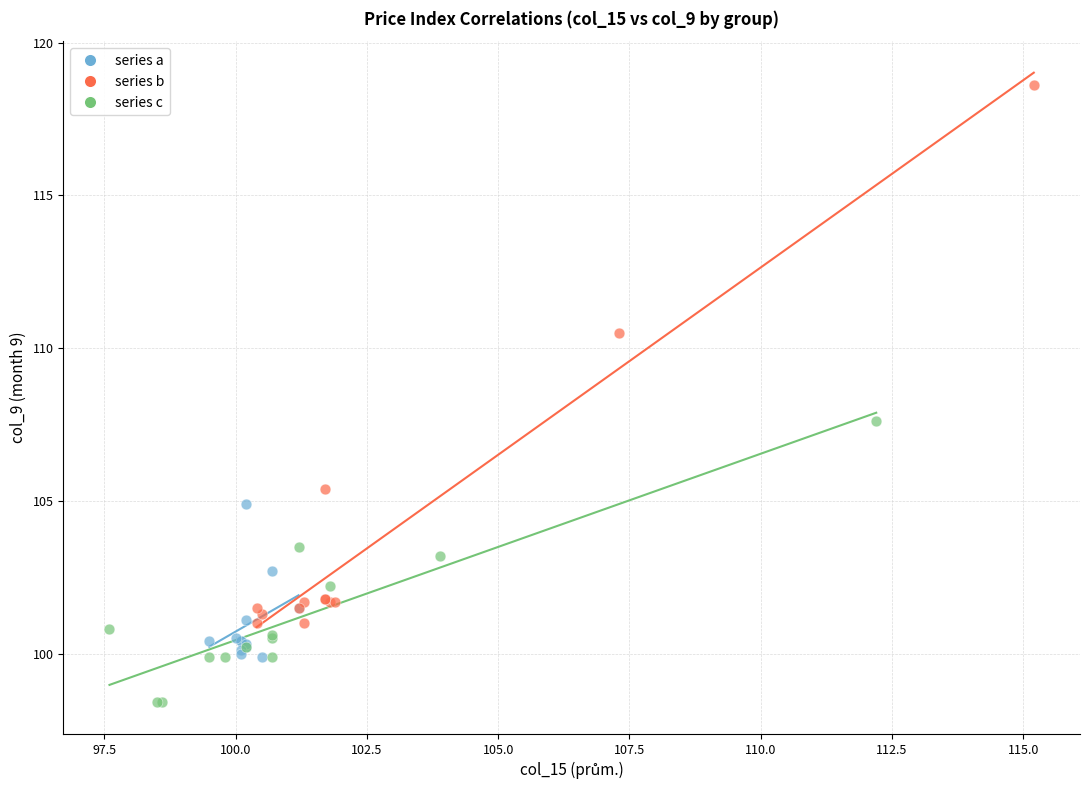

Which series has the widest spread of Y values?

series b